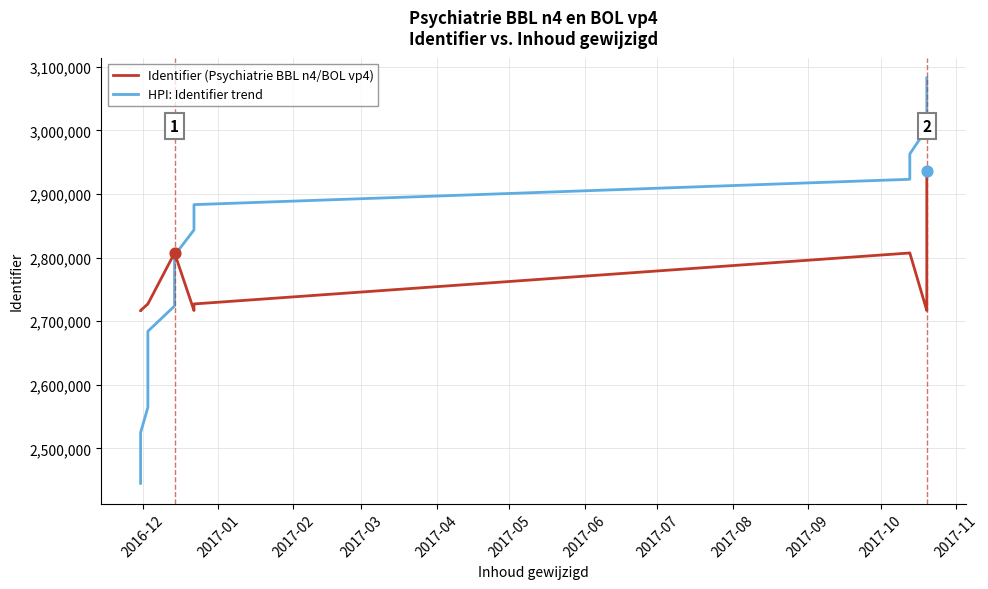

Which series has the widest spread of Y values?

HPI: Identifier trend